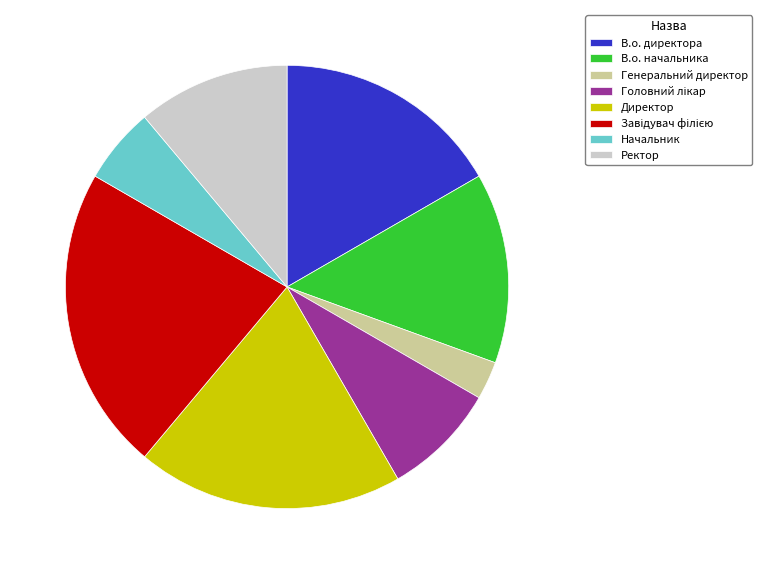

Which category has the smallest portion of the pie?

Генеральний директор